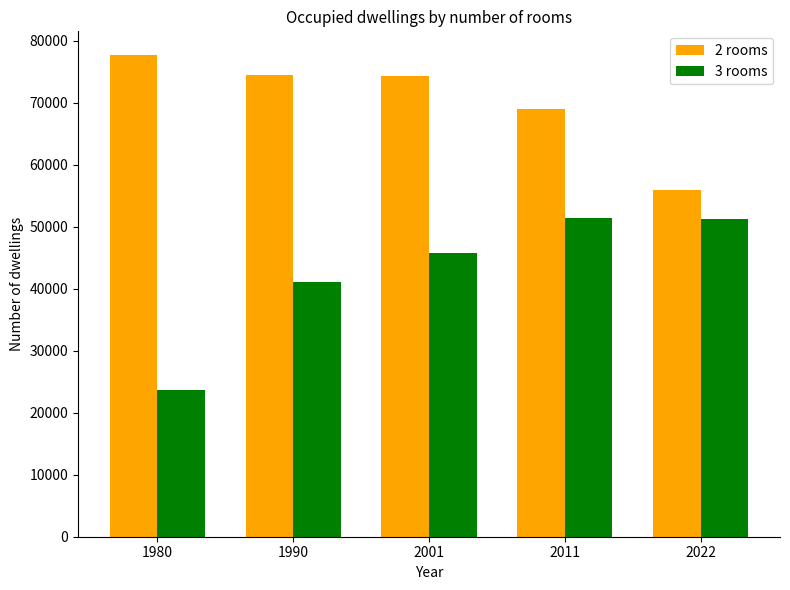

What is the maximum value for 2 rooms?

77620